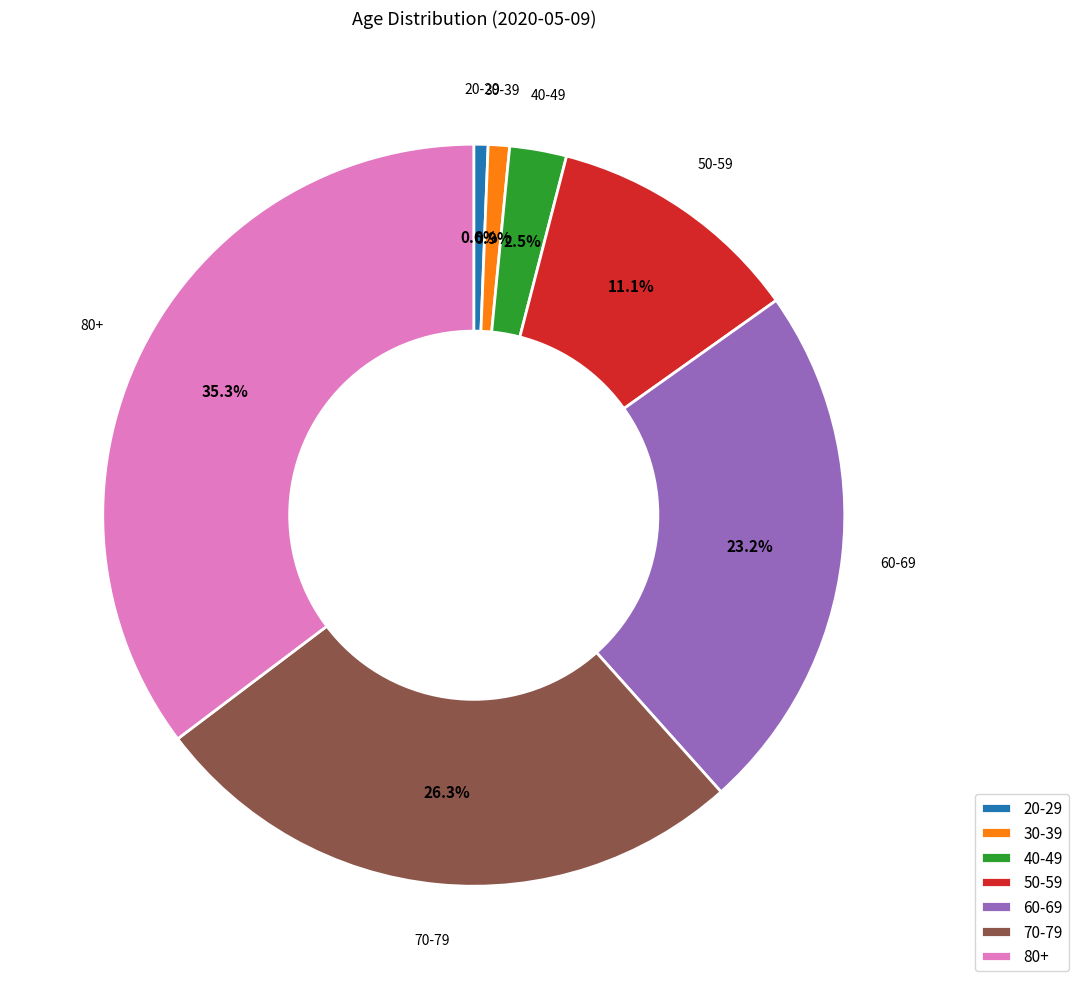

How many slices are in this pie chart?

7